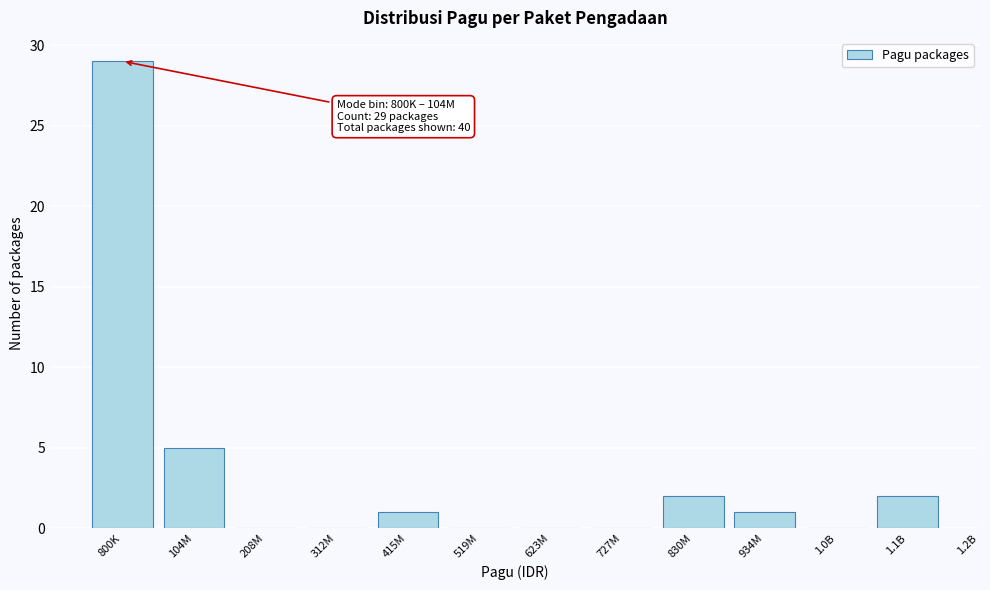

Reading left to right, transcribe all the data shown in this chart.

800K=29	104M=5	208M=0	312M=0	415M=1	519M=0	623M=0	727M=0	830M=2	934M=1	1.0B=0	1.1B=2